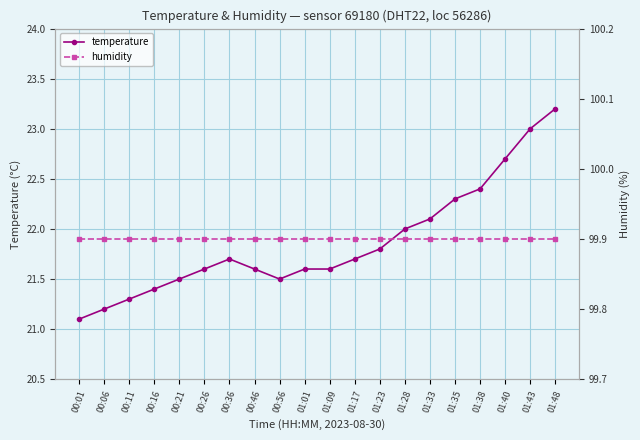

True or false: temperature and humidity intersect in this chart.

False